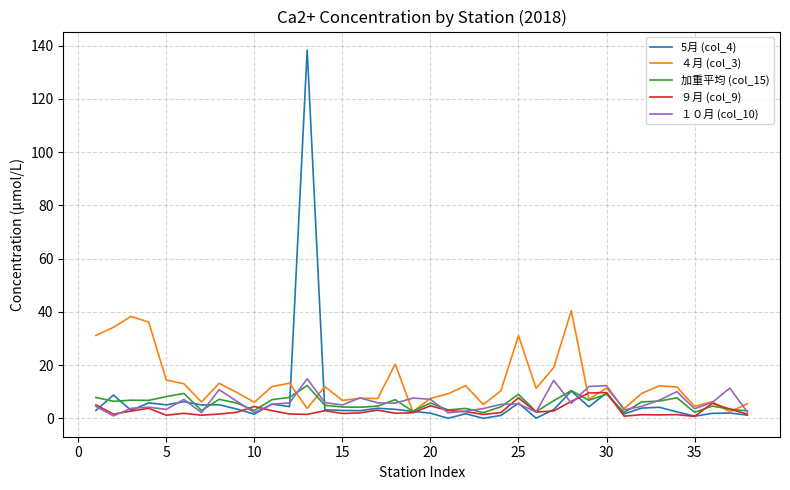

Which series has the largest total across all categories?

４月 (col_3)